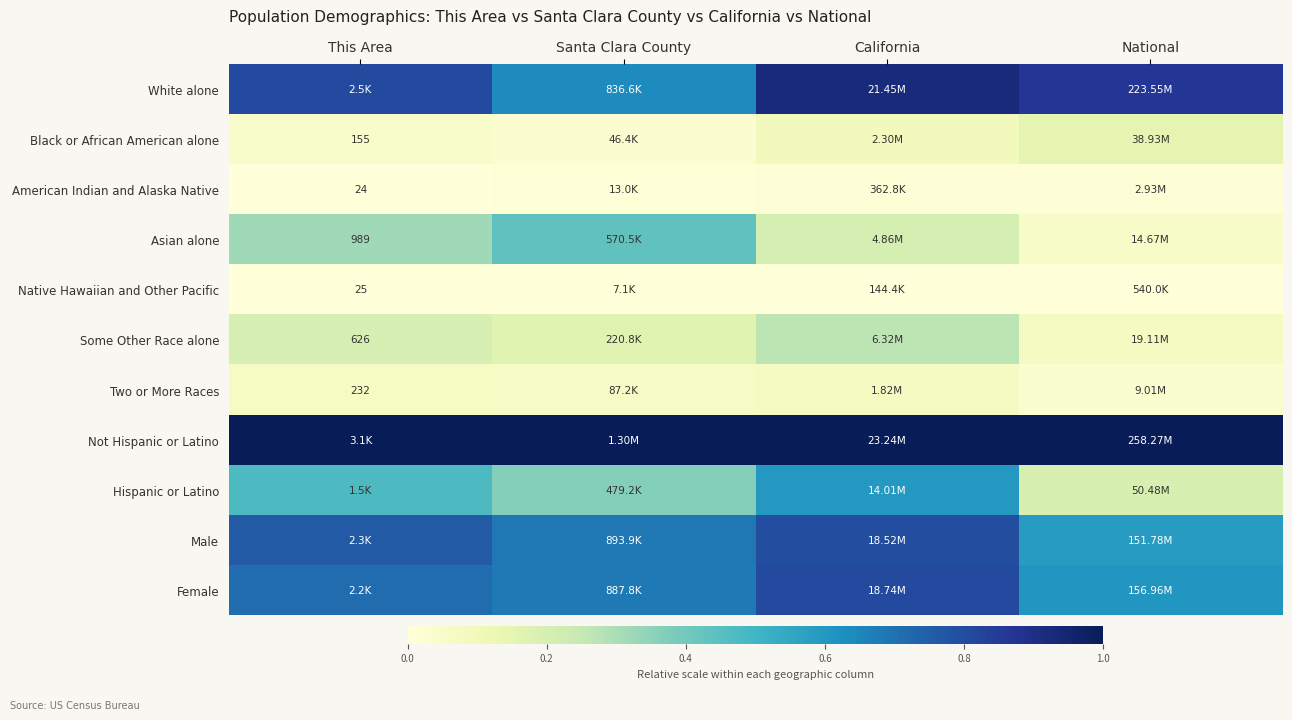

Rank the series at This Area from lowest to highest value.

American Indian and Alaska Native, Native Hawaiian and Other Pacific, Black or African American alone, Two or More Races, Some Other Race alone, Asian alone, Hispanic or Latino, Female, Male, White alone, Not Hispanic or Latino